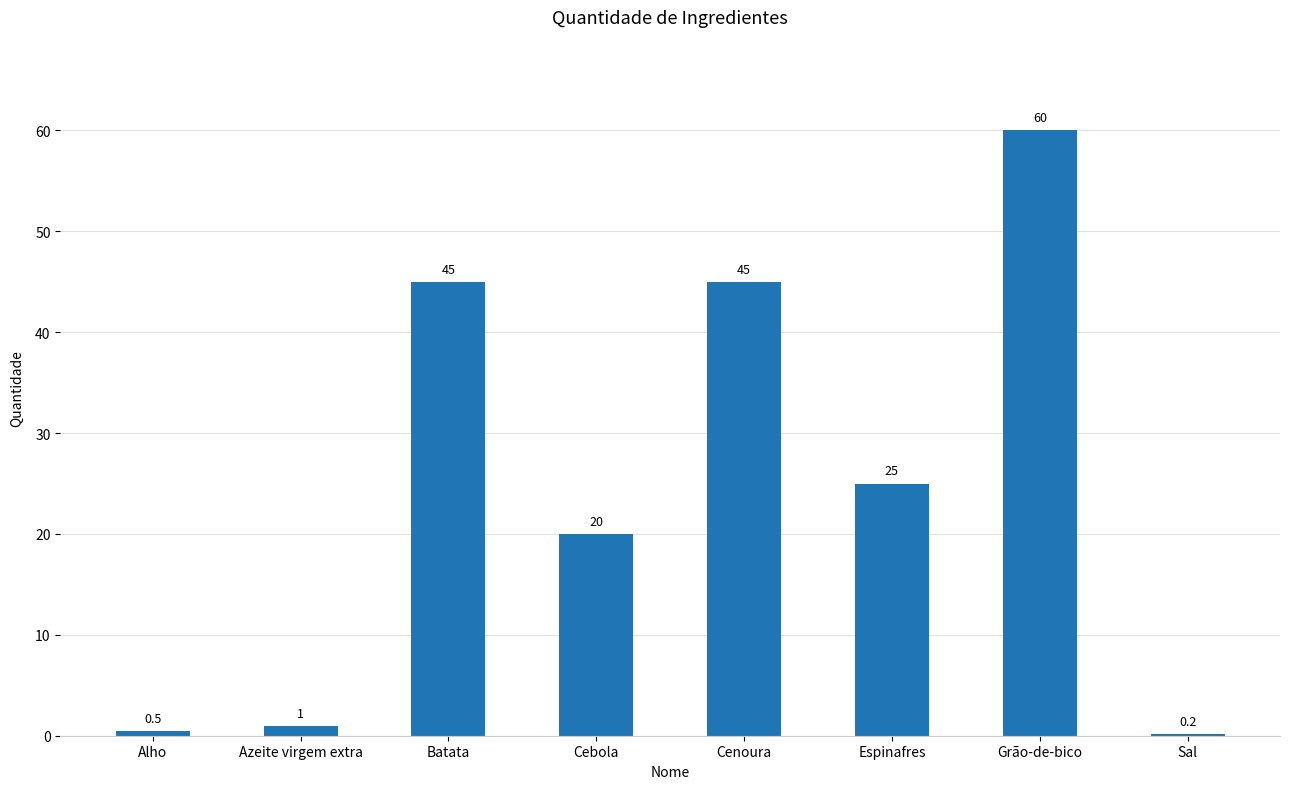

At which label does the data first exceed 25?

Batata